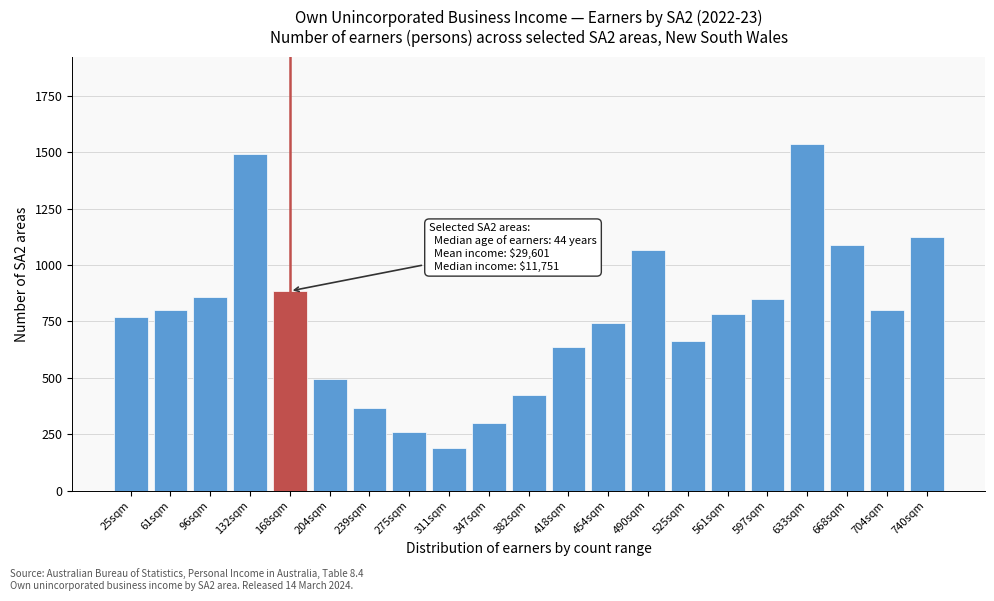

What is the greatest value displayed?

1538